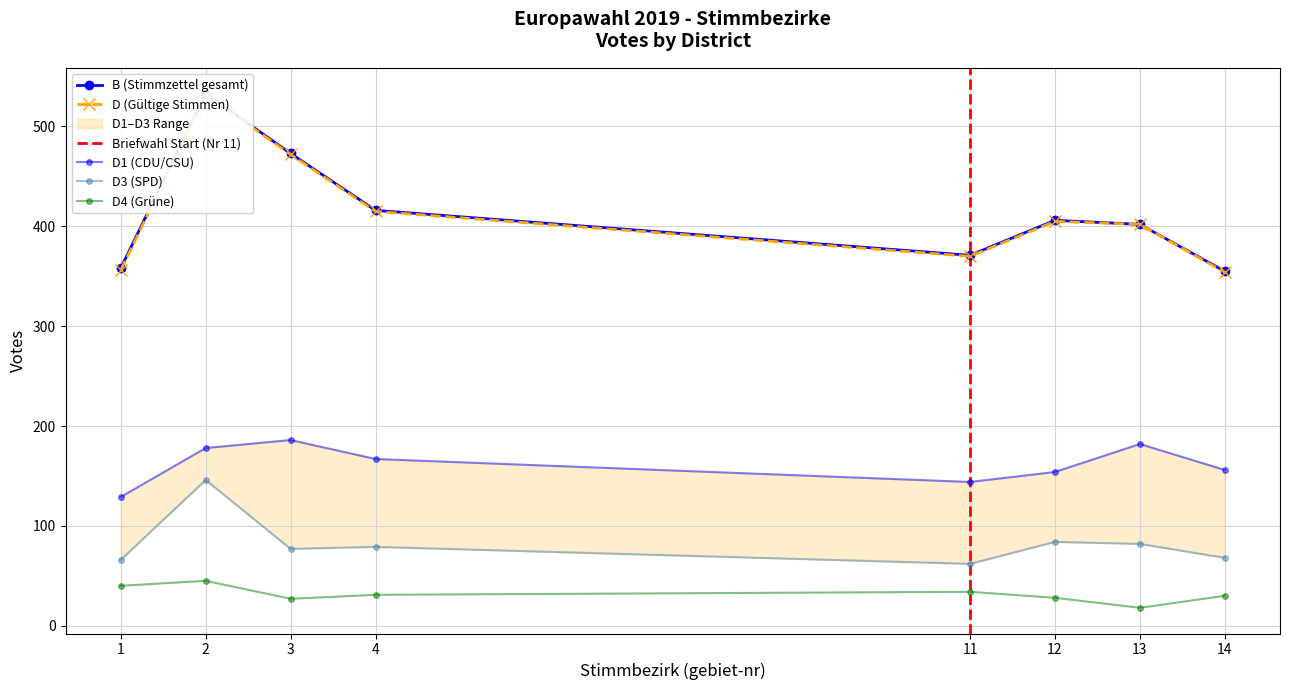

How many interior local peaks does the D1 series have?

2